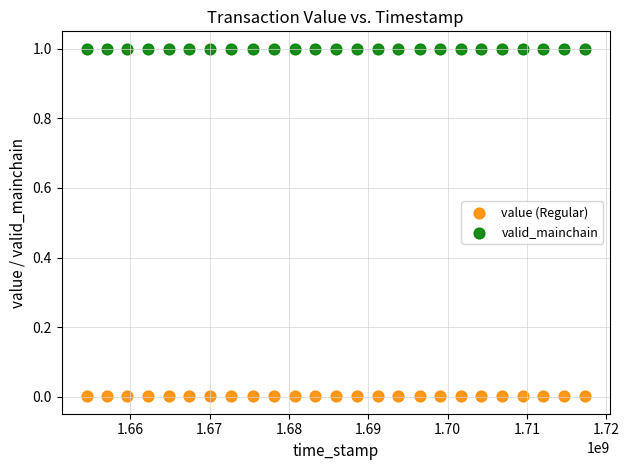

What are all the series names shown in the legend?

value (Regular), valid_mainchain